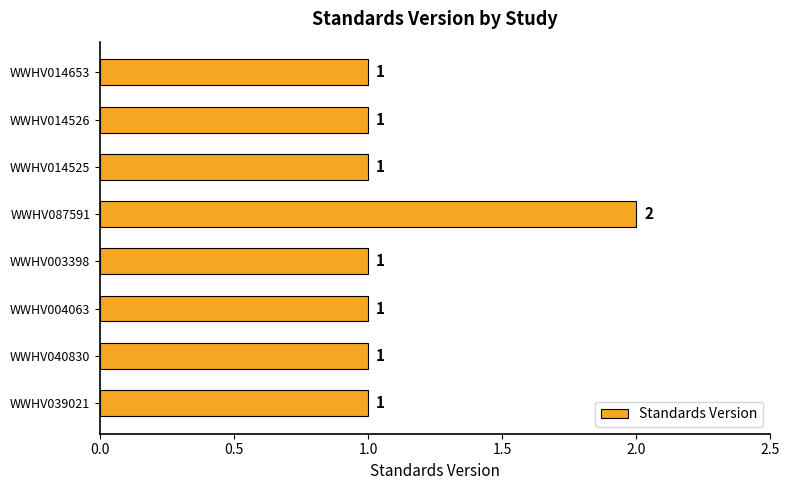

Reading bottom to top, what are all the values shown in this chart?

1	1	1	1	2	1	1	1